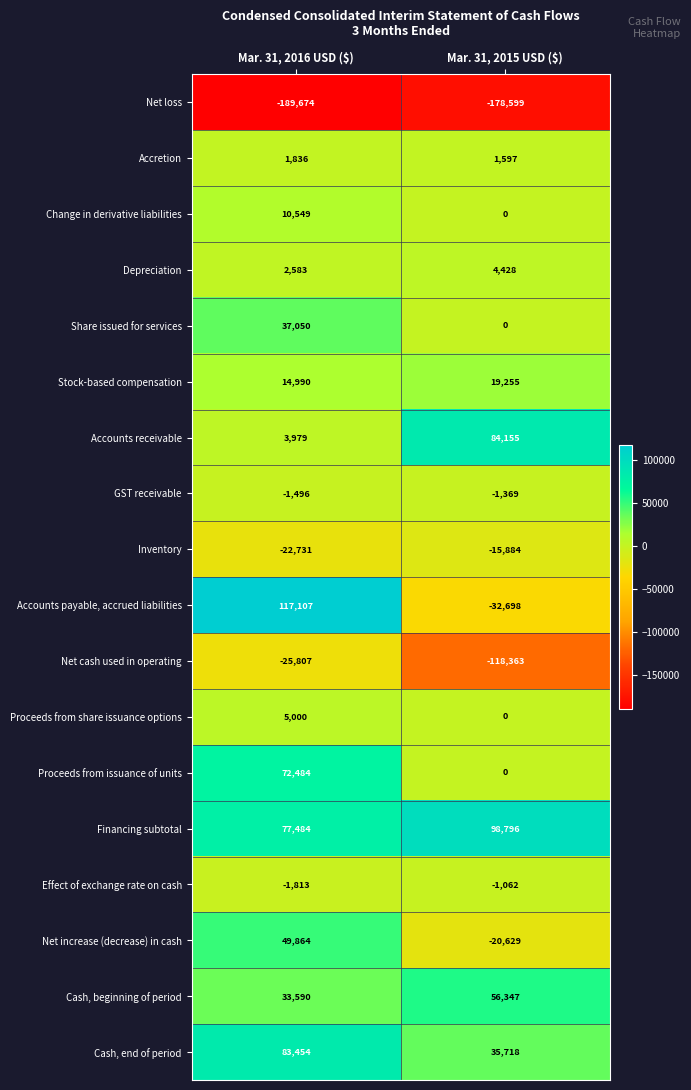

What is the spread (max minus min) of values at Mar. 31, 2015 USD ($)?

277395